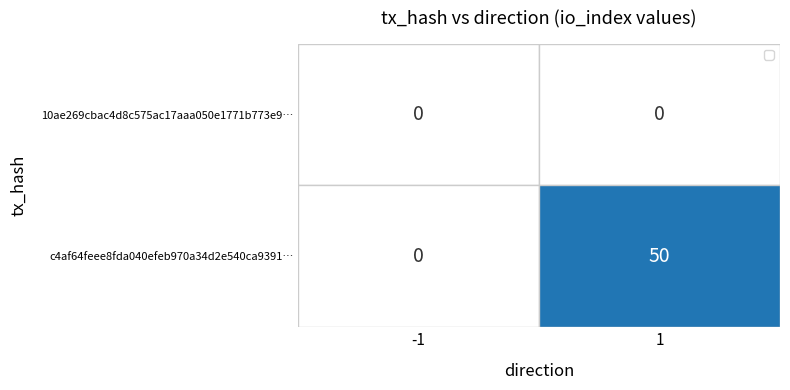

What is the maximum value shown in the chart?

50